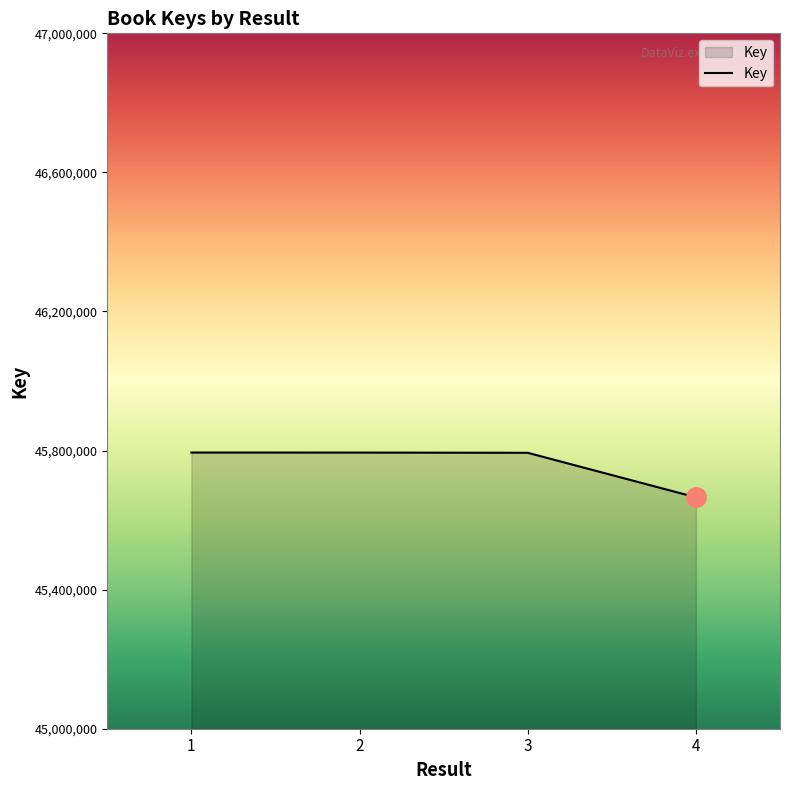

How many values are below 45794220?

2